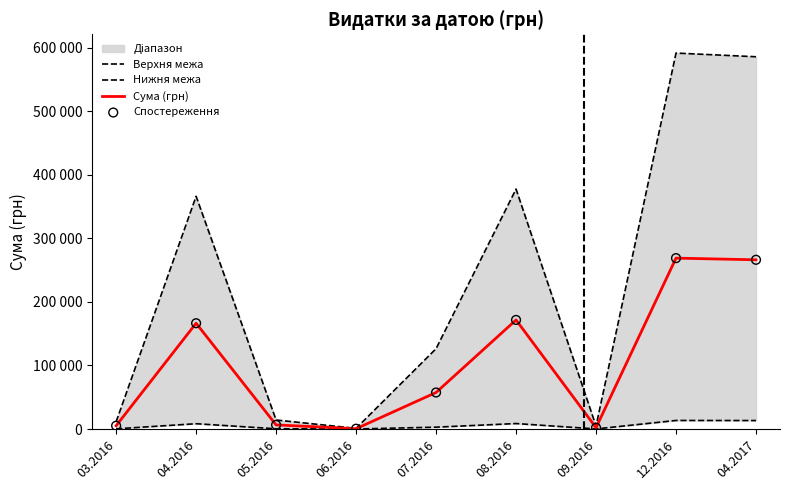

What is the total value across all series at 06.2016?

1912.5